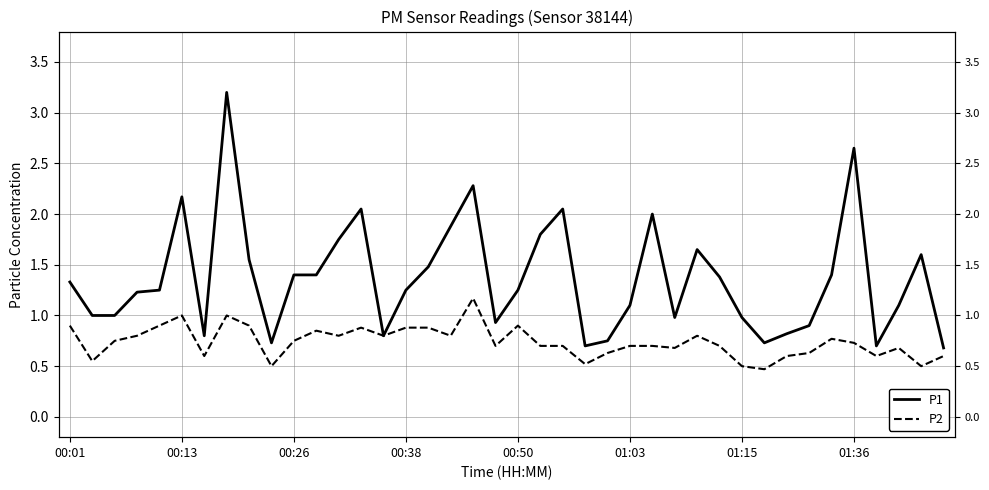

What is the difference between the highest and lowest values at 32?

0.2